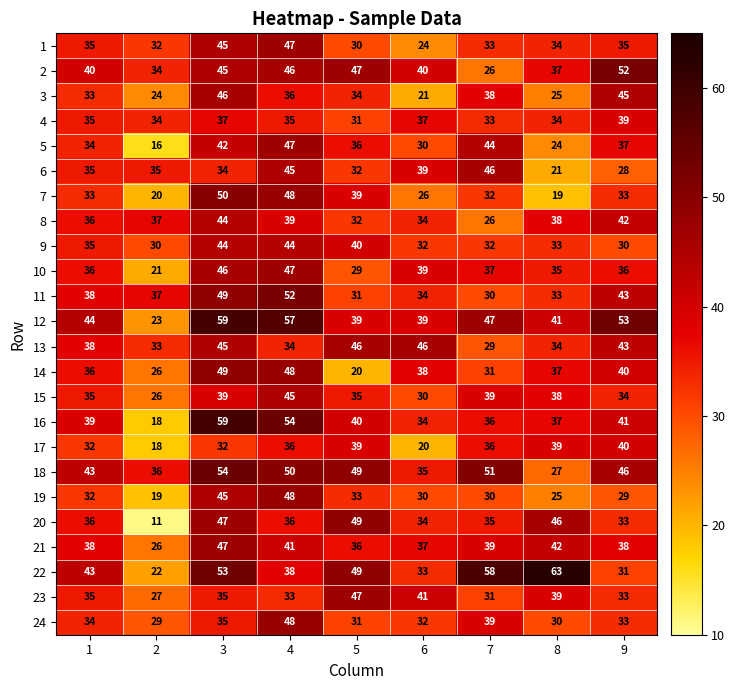

What is the sum of all 14 values?

325